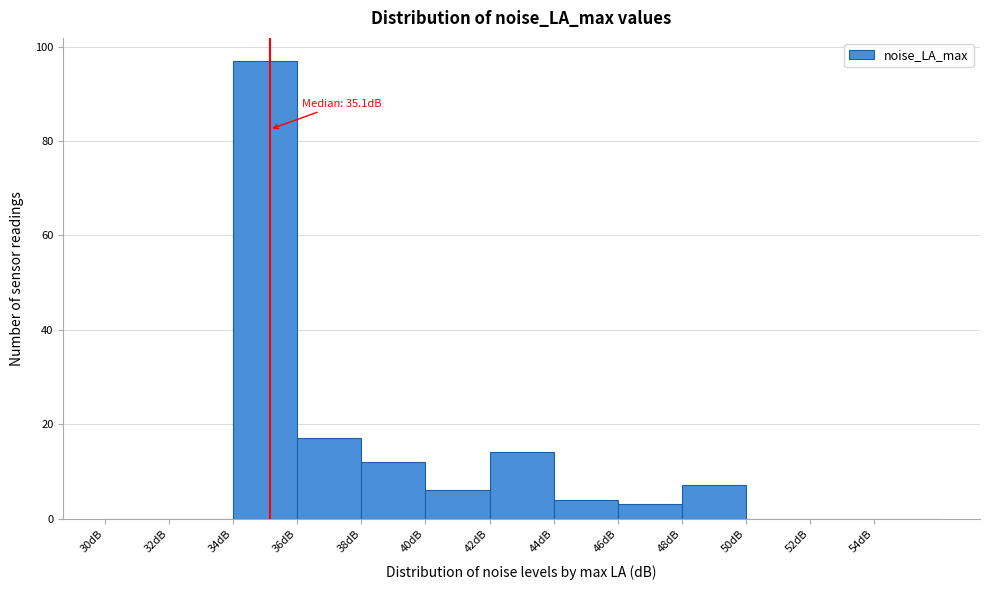

Which range on the x-axis has the tallest bar?

34 to 36